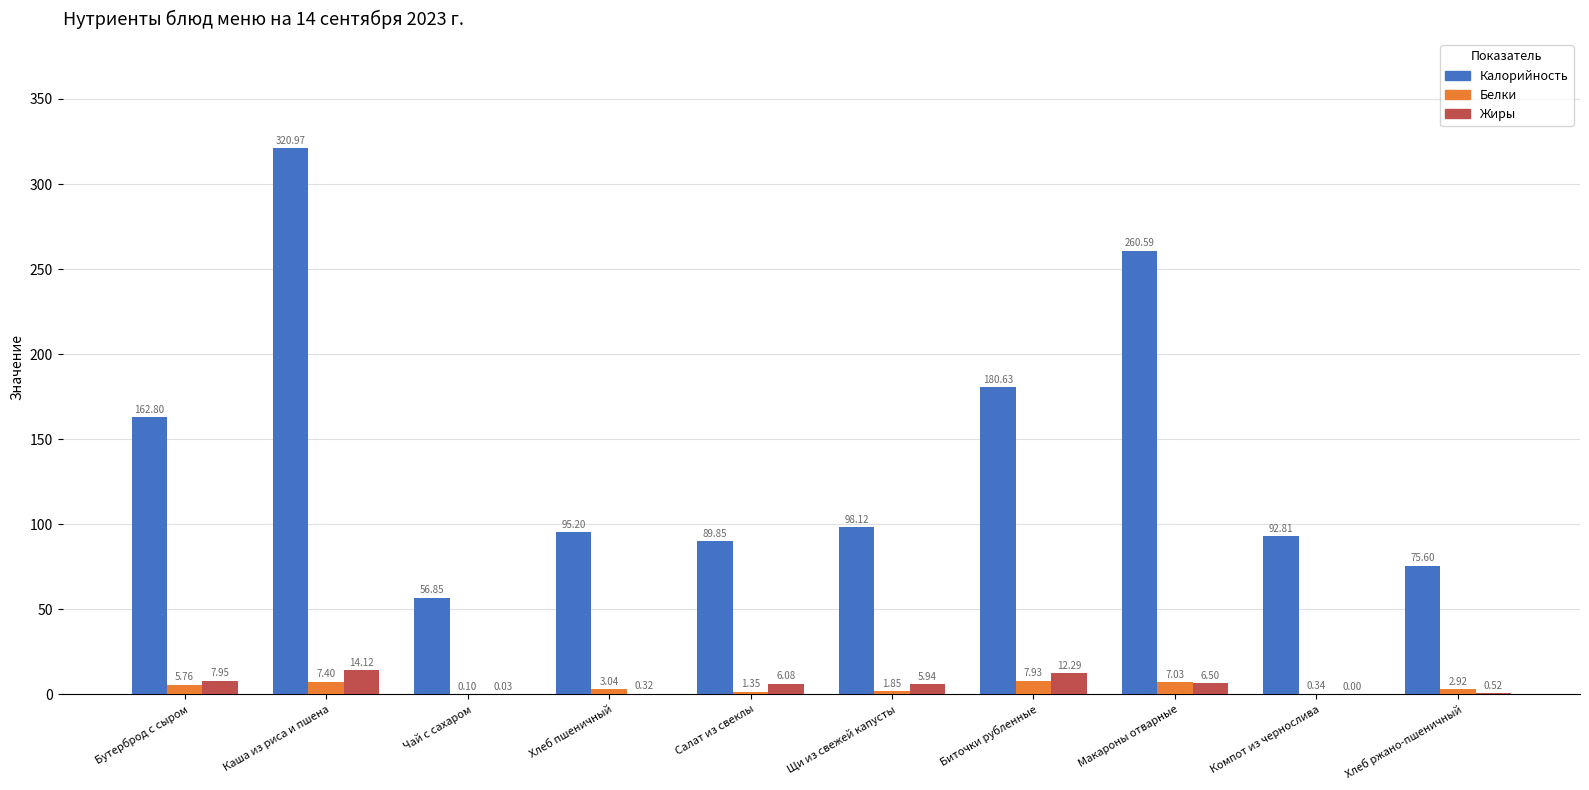

Which series has the widest spread of values?

Калорийность